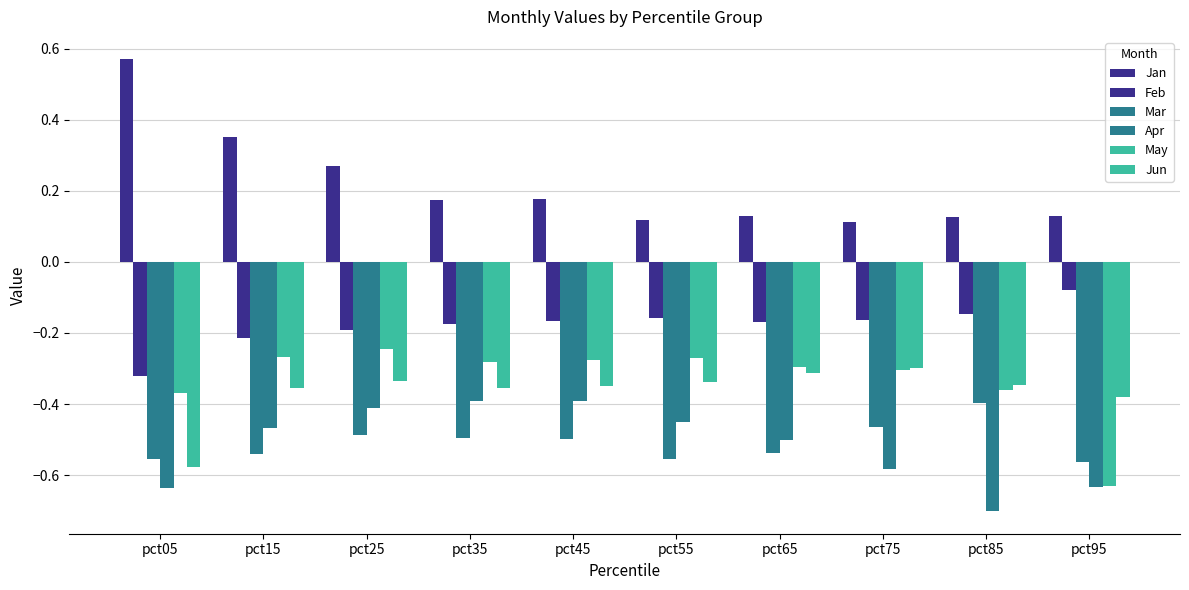

How many bars are there in total?

60